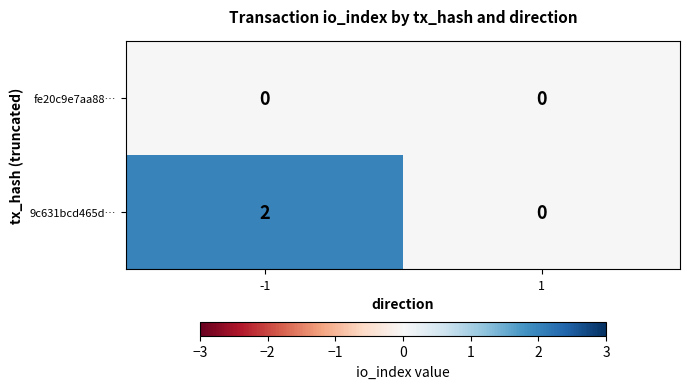

The 9c631bcd465d… series shows 1 at -1. True or false?

False